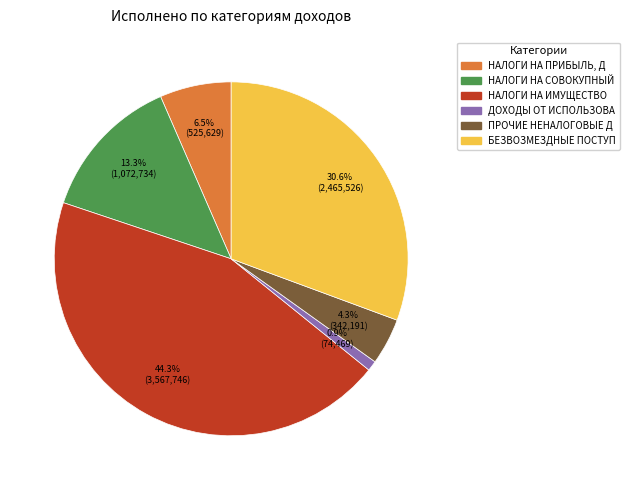

What is the largest slice in the pie chart?

НАЛОГИ НА ИМУЩЕСТВО